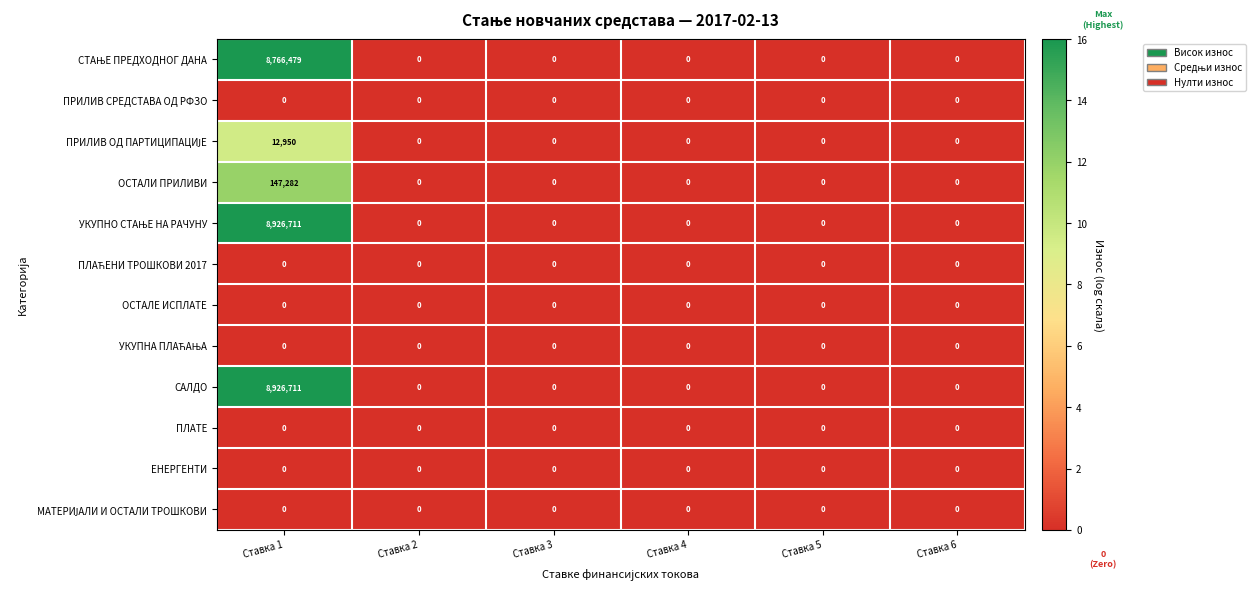

Is it true that ОСТАЛИ ПРИЛИВИ equals 86108 at Ставка 3?

False